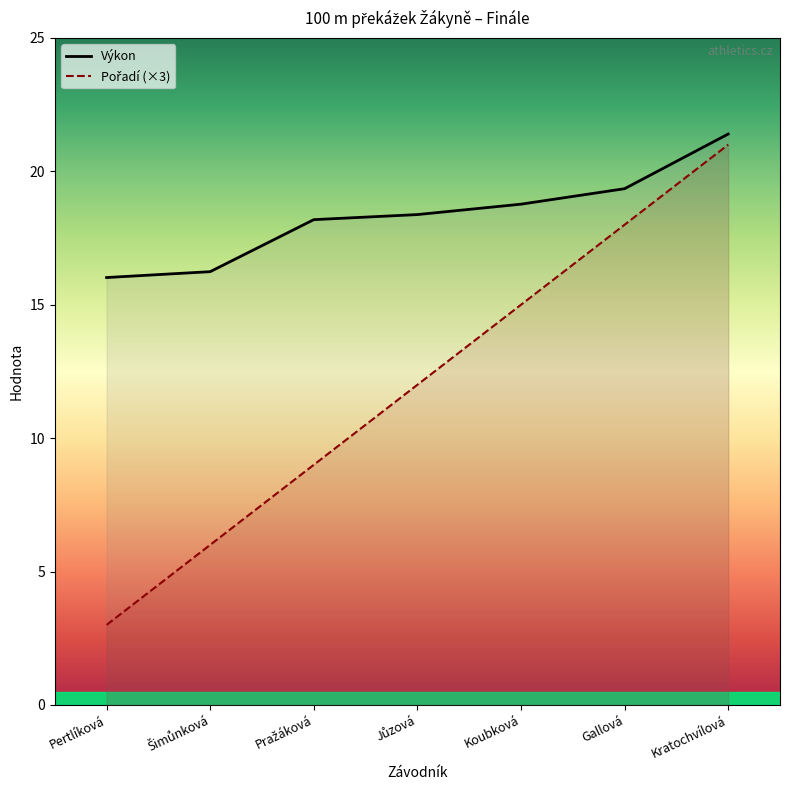

At how many categories does at least one series exceed 11?

7